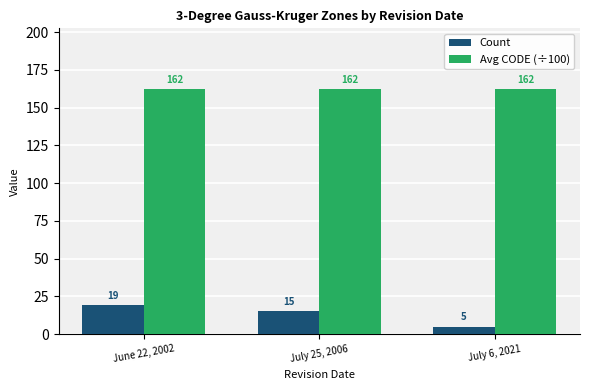

Where does the Count series first go above 15?

June 22, 2002